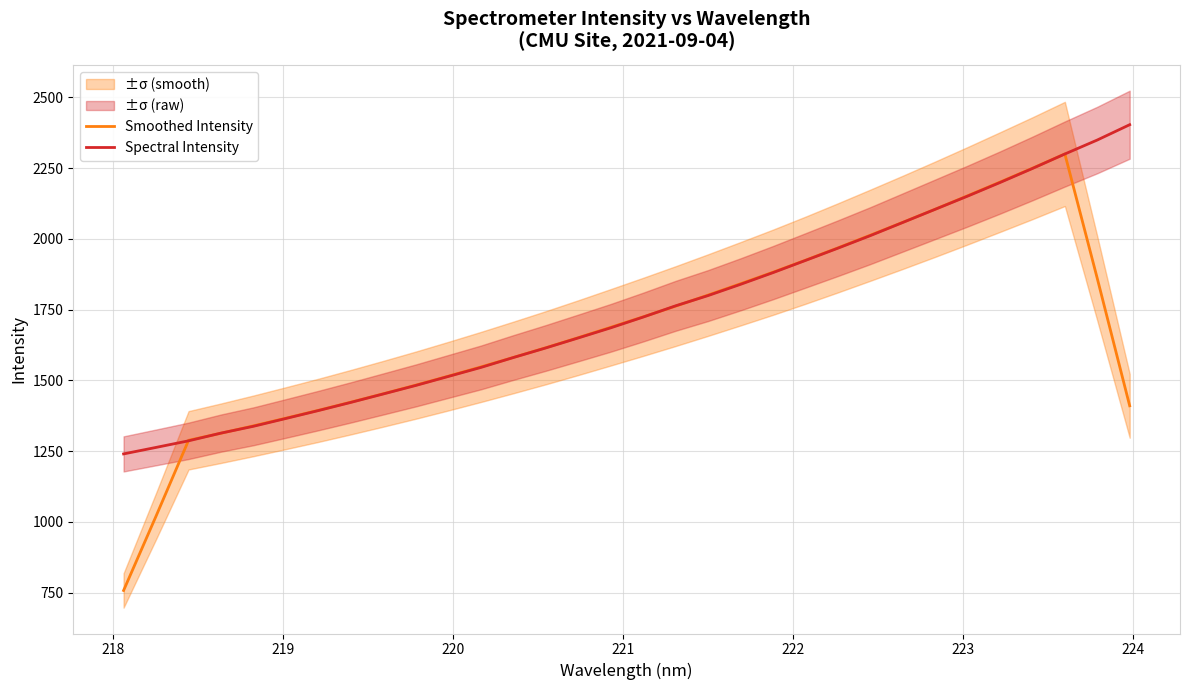

What is the difference between the maximum and minimum values in the Spectral Intensity series?

1162.6